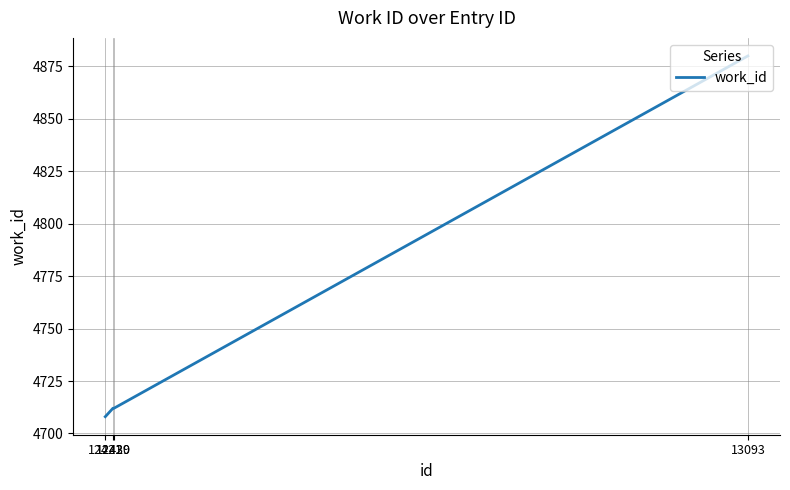

True or false: there are more than 2 points higher than both neighbors.

False